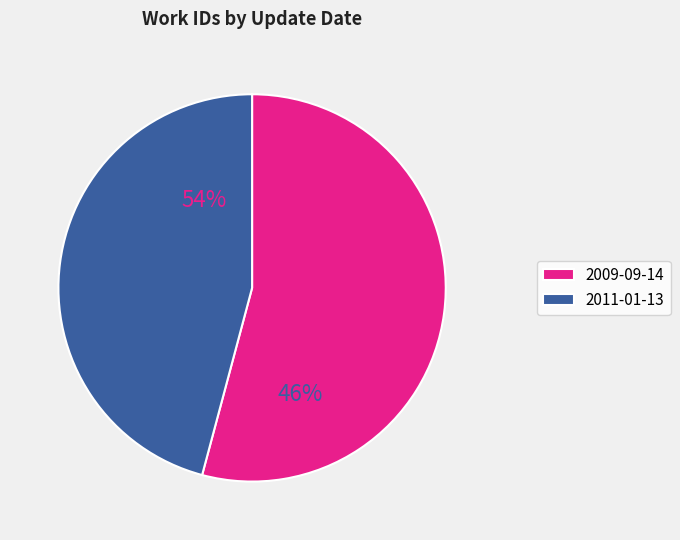

What portion of the pie excludes 2011-01-13?

54.2%